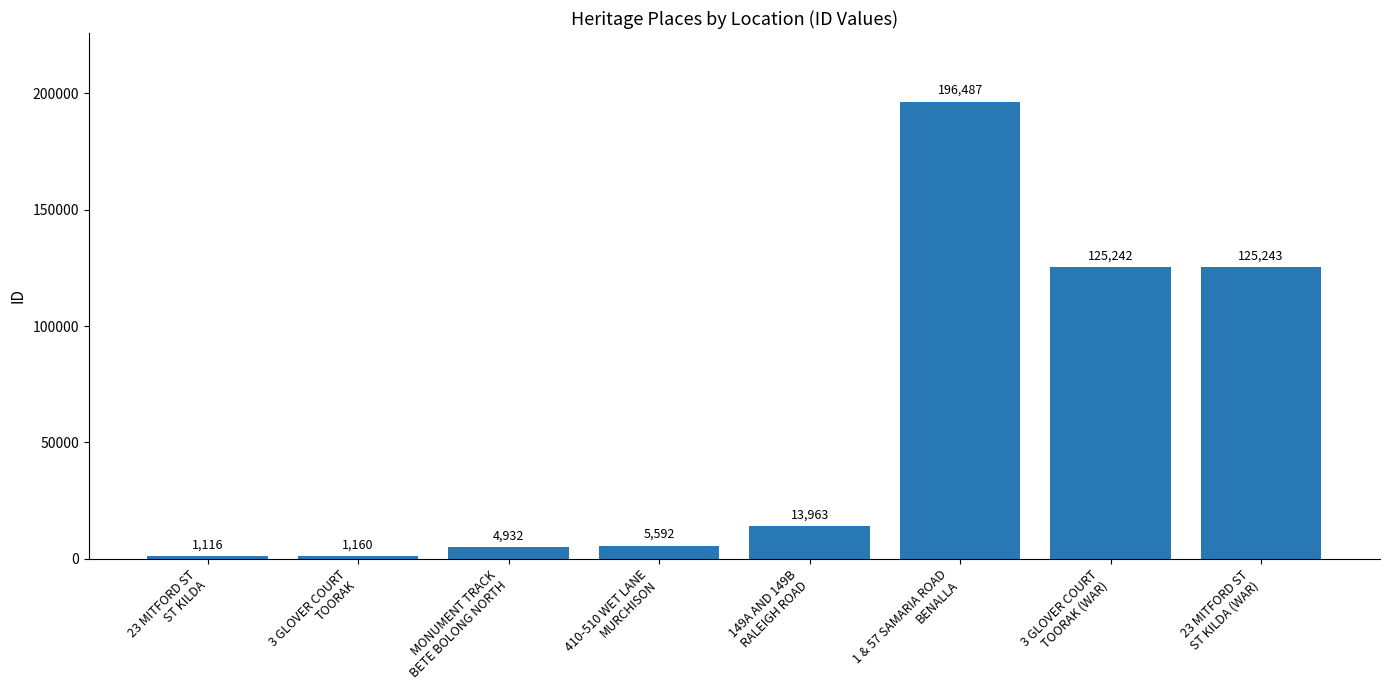

List the labels in order of value, smallest first.

23 MITFORD ST
ST KILDA, 3 GLOVER COURT
TOORAK, MONUMENT TRACK
BETE BOLONG NORTH, 410-510 WET LANE
MURCHISON, 149A AND 149B
RALEIGH ROAD, 3 GLOVER COURT
TOORAK (WAR), 23 MITFORD ST
ST KILDA (WAR), 1 & 57 SAMARIA ROAD
BENALLA